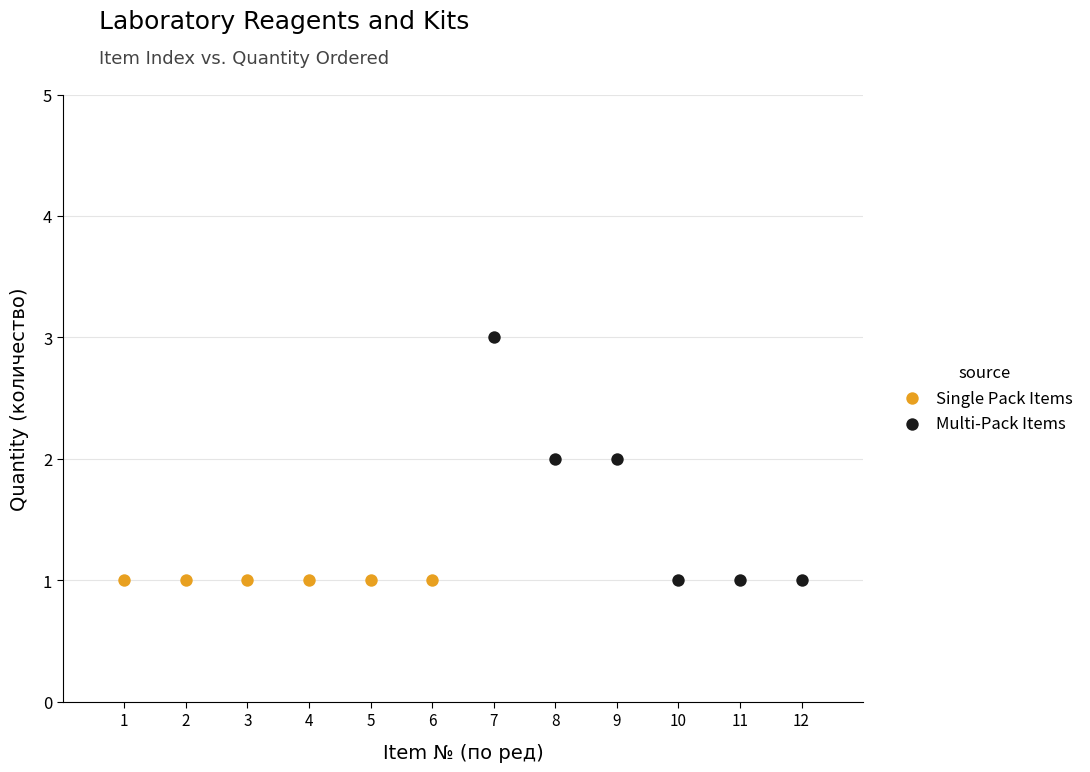

Which series reaches the maximum Y coordinate?

Multi-Pack Items